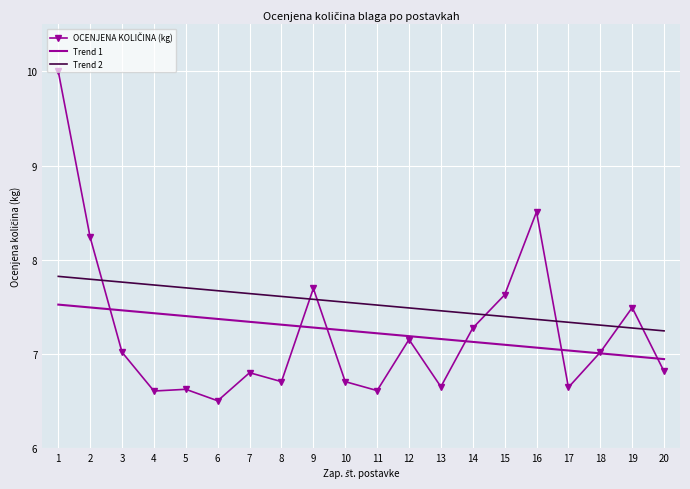

What is the spread (max minus min) of values at 12?

0.3